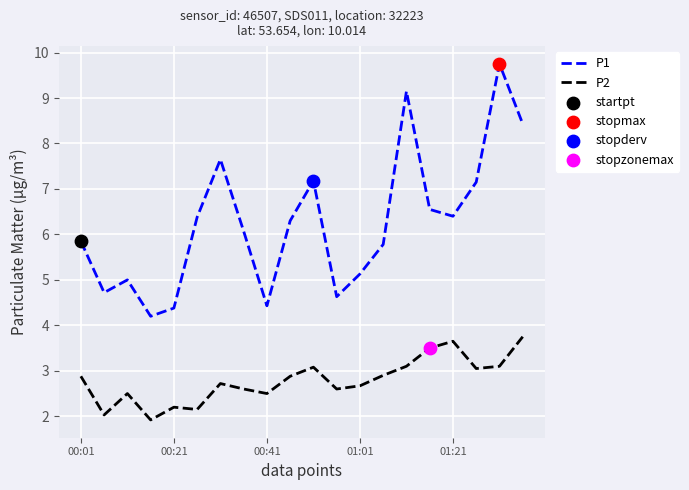

Which series has the largest total across all categories?

P1